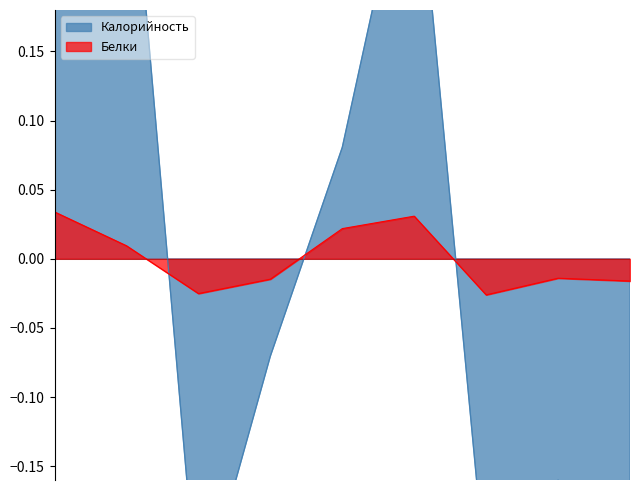

Count the Калорийность values in the range 0 to 1.

4